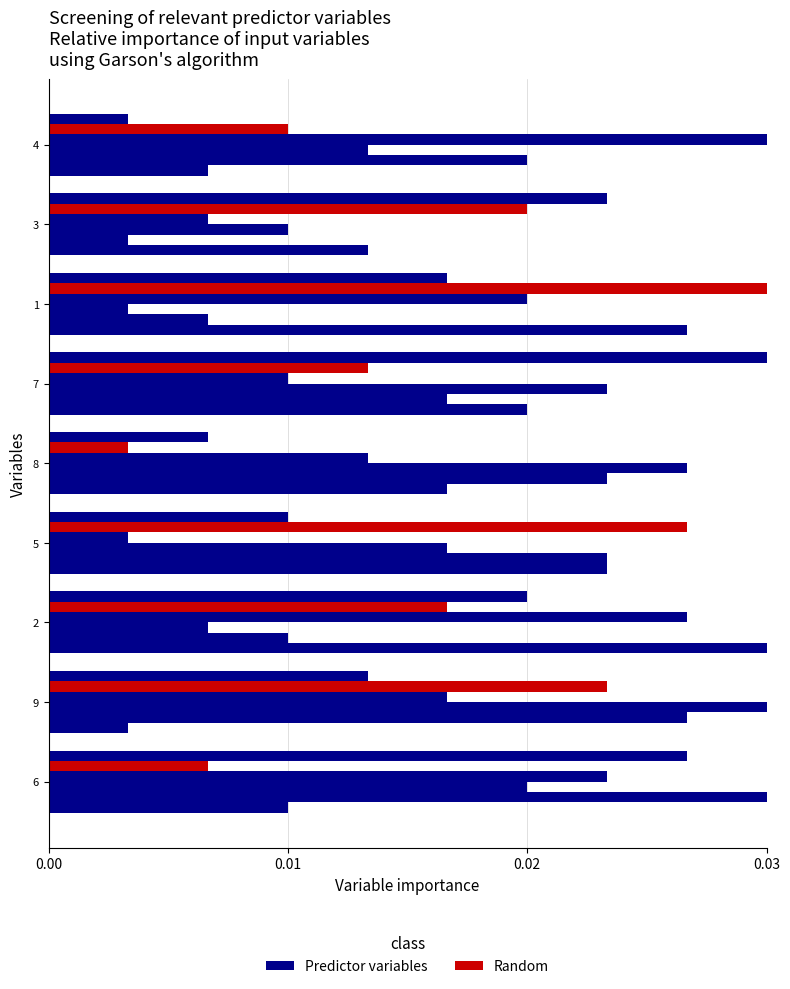

Count the number of data series in this chart.

6